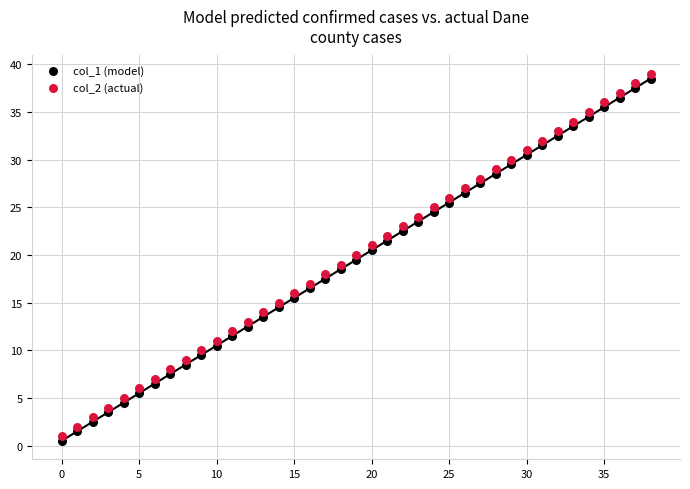

Across all data points, what is the range of Y values (max minus min)?

38.5